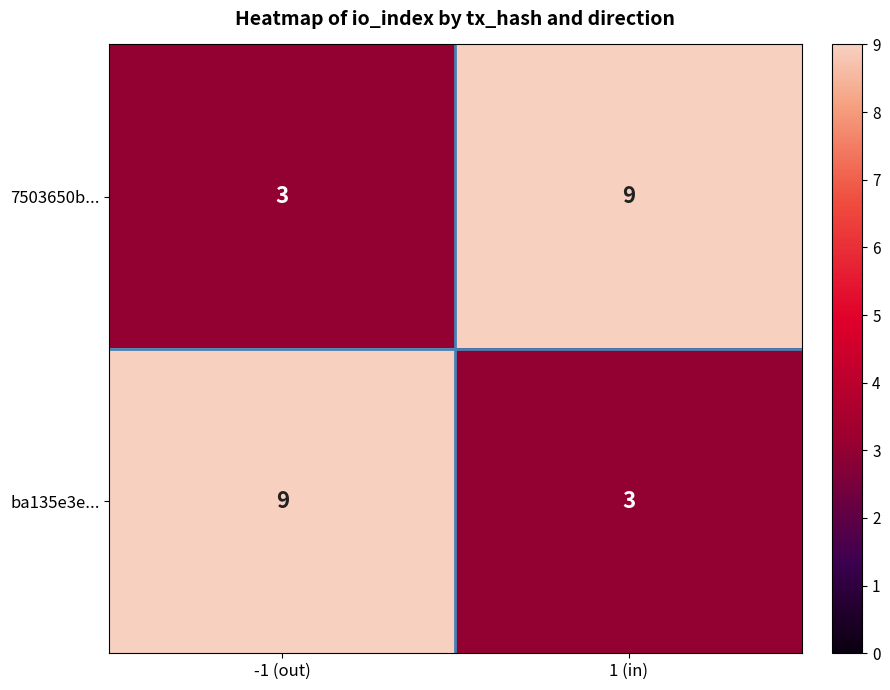

What is the spread (max minus min) of values at -1 (out)?

6